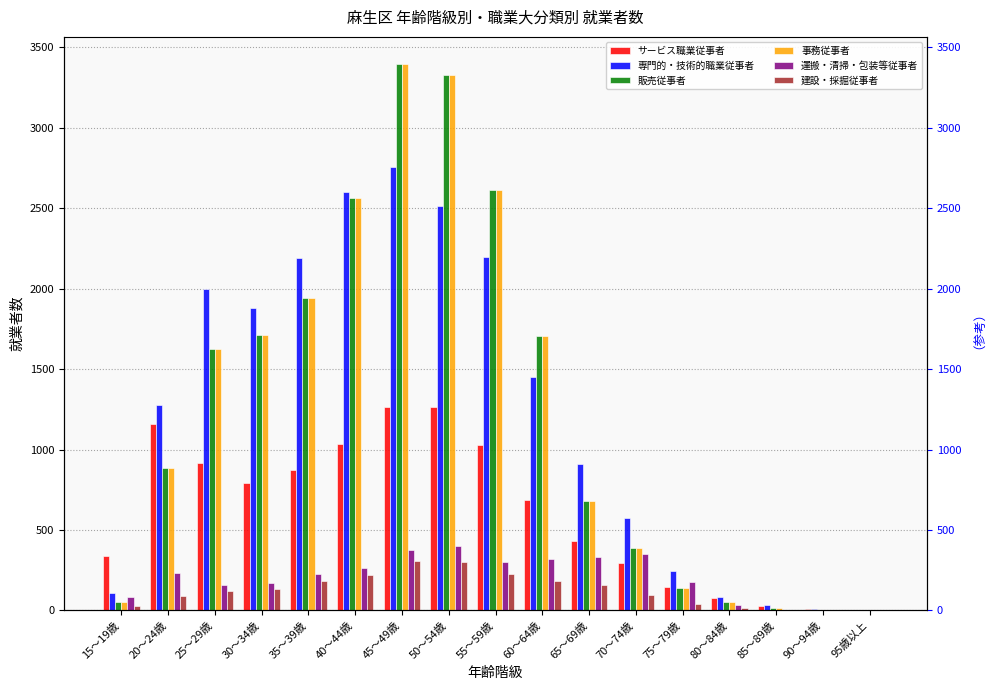

The value of 建設・採掘従事者 at 50～54歳 is 389. True or false?

False